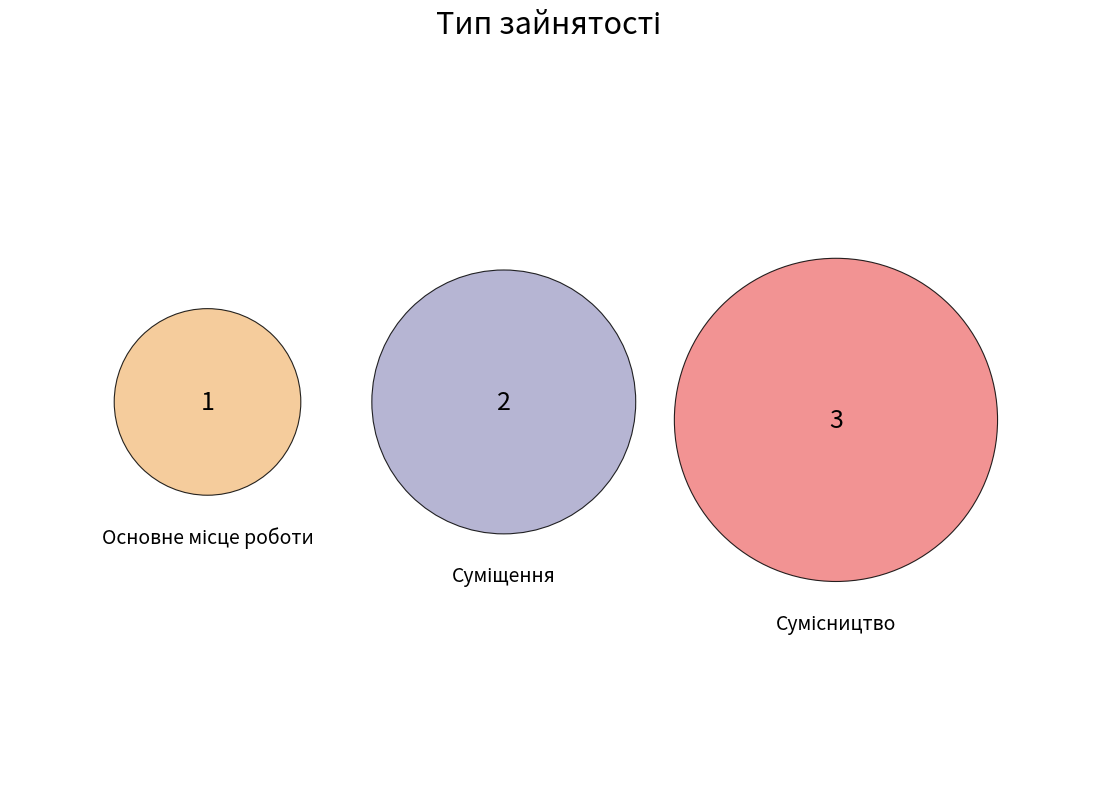

How much of the chart is everything except Основне місце роботи?

83.3%